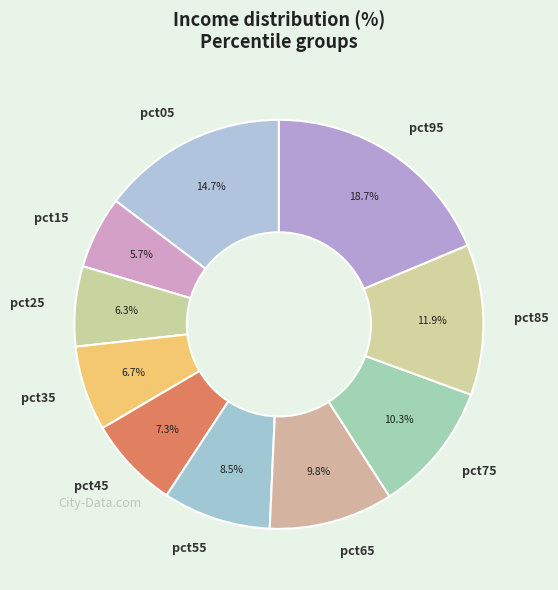

What portion of the pie excludes pct65?

90.2%